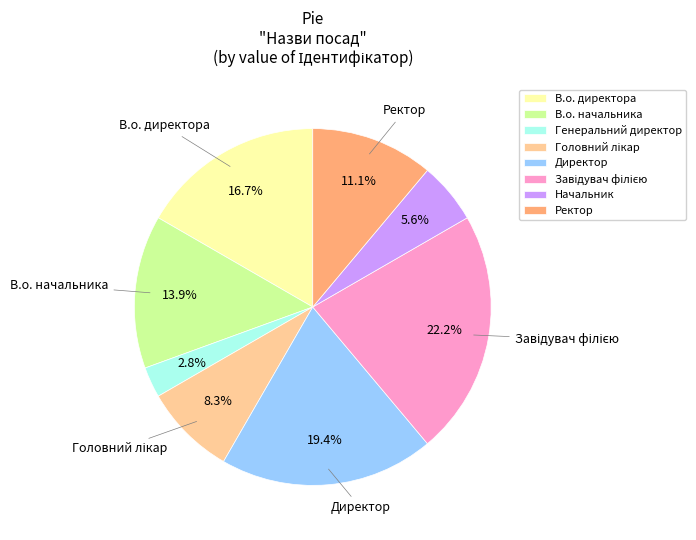

What percentage is NOT represented by Генеральний директор?

97.2%